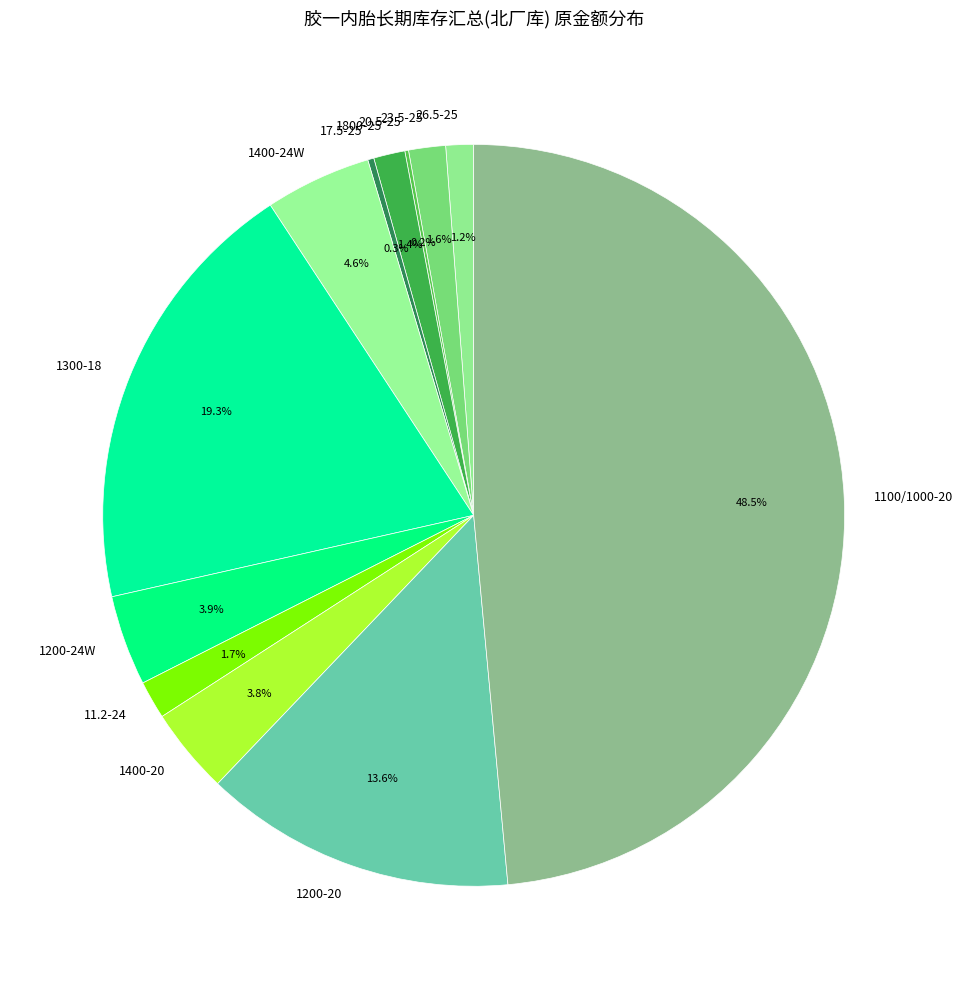

What is the ratio of the value at 1200-20 to the value at 1200-24W?

3.5